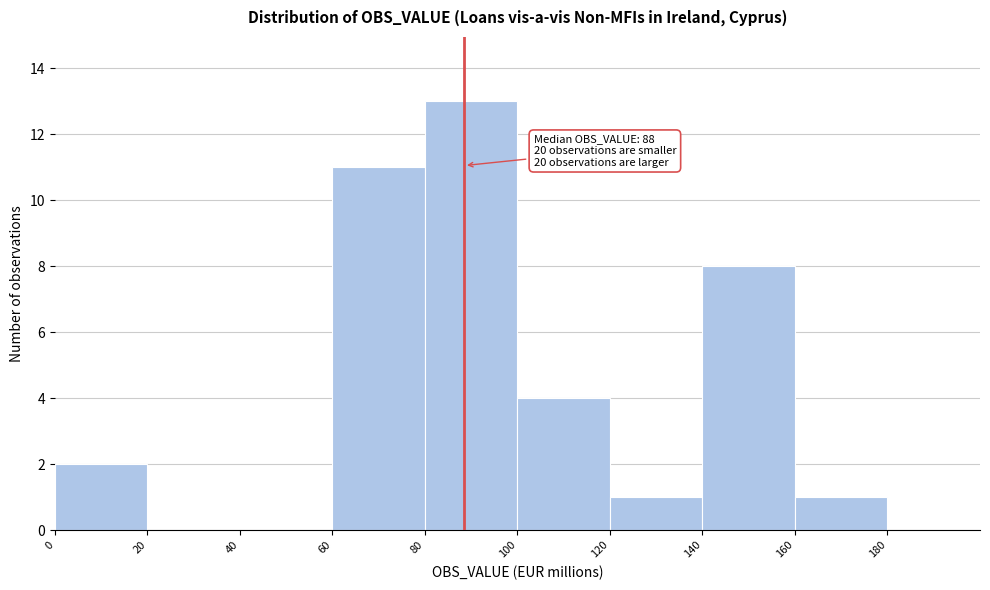

Which range on the x-axis has the tallest bar?

80 to 100